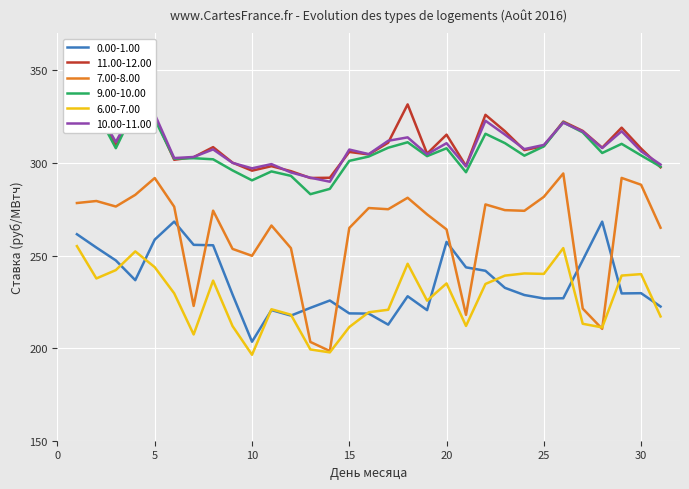

How many data points does each series have?

31